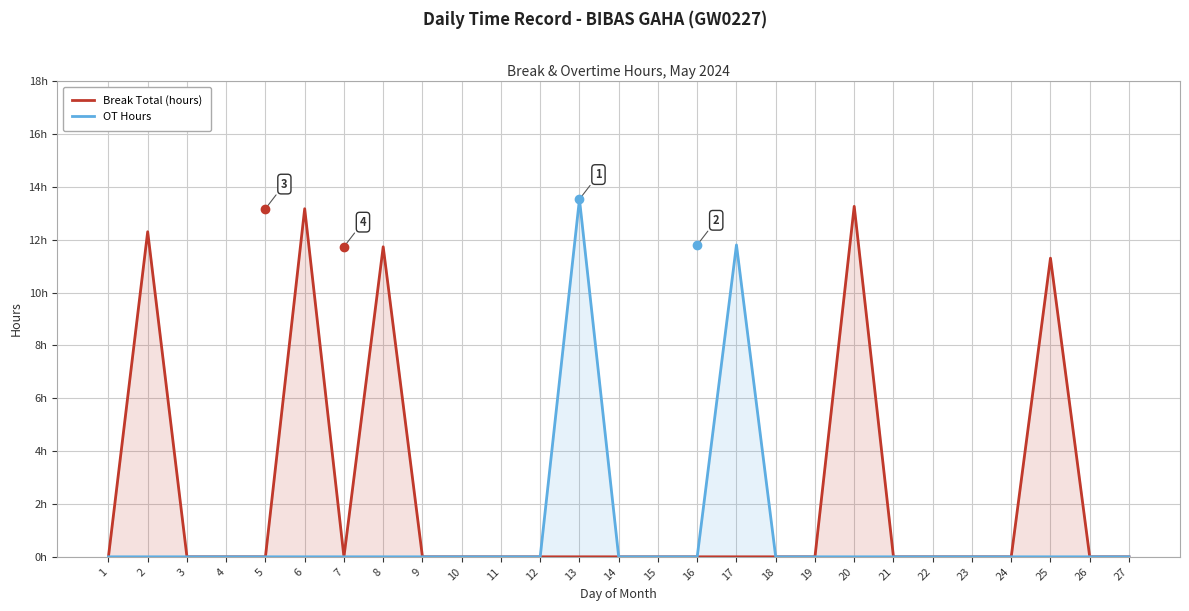

True or false: Break Total (hours) and OT Hours intersect in this chart.

False